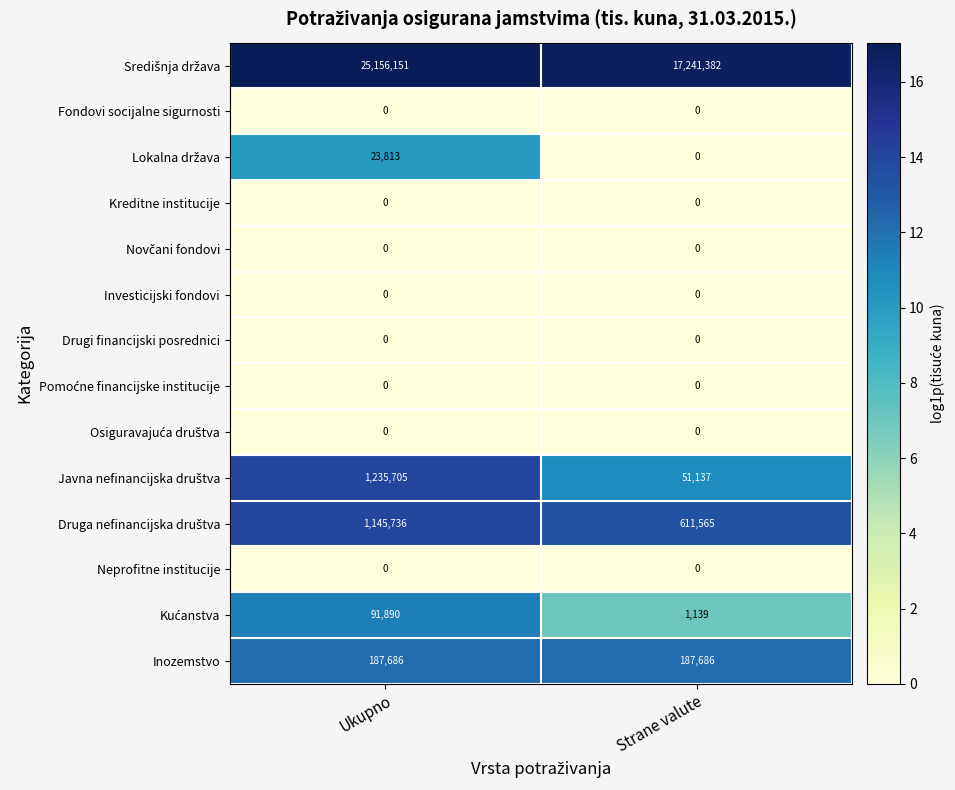

What is the greatest value displayed?

25156151